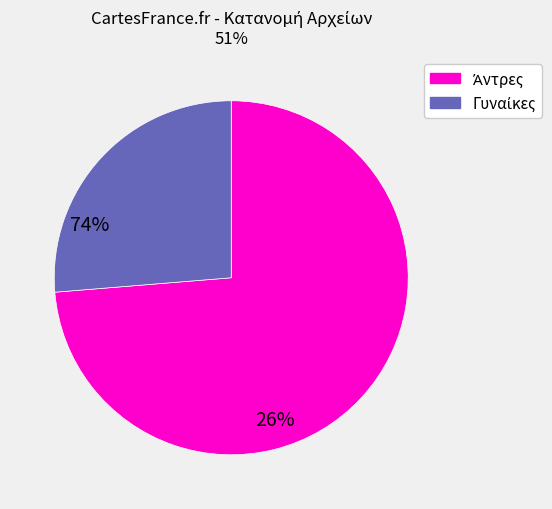

Is there a majority slice in this chart?

Yes